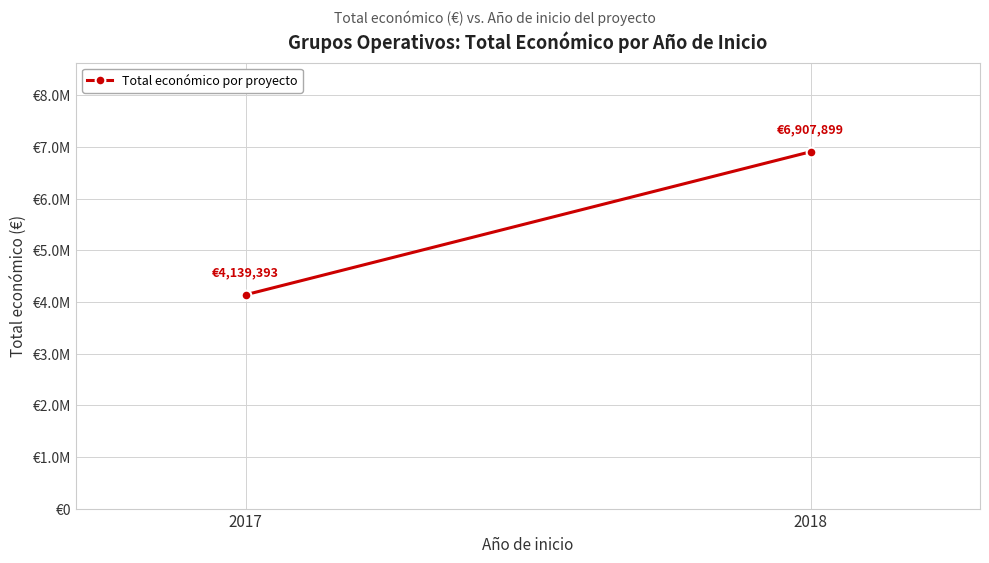

True or false: the data shows 6907899 at 2018.

True